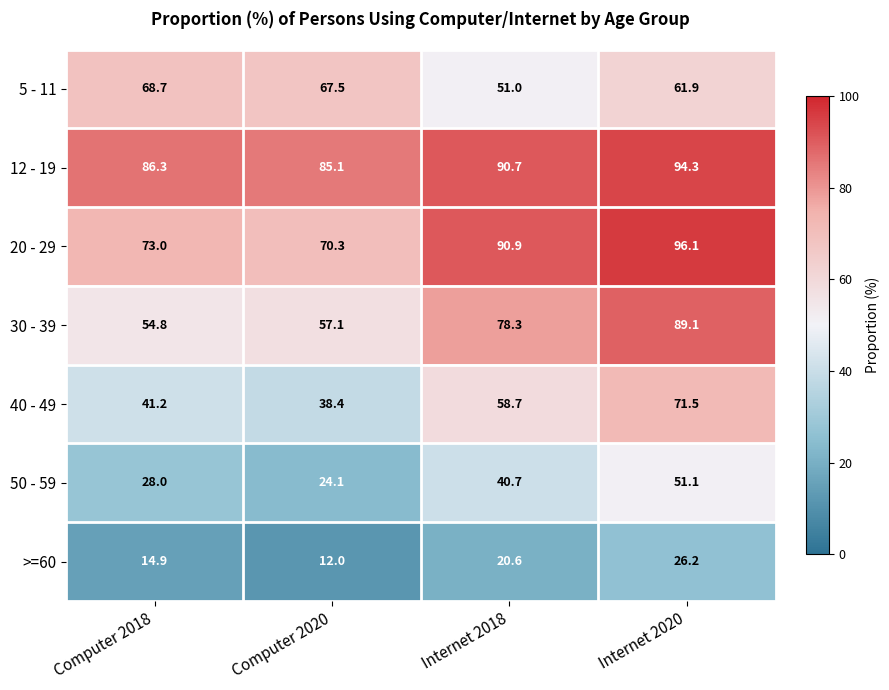

Which series changed the most between Computer 2018 and Computer 2020?

50 - 59